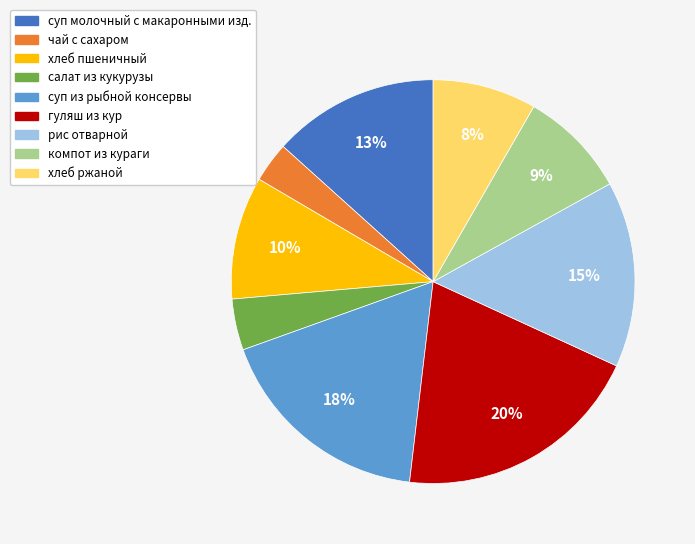

Is there a majority slice in this chart?

No